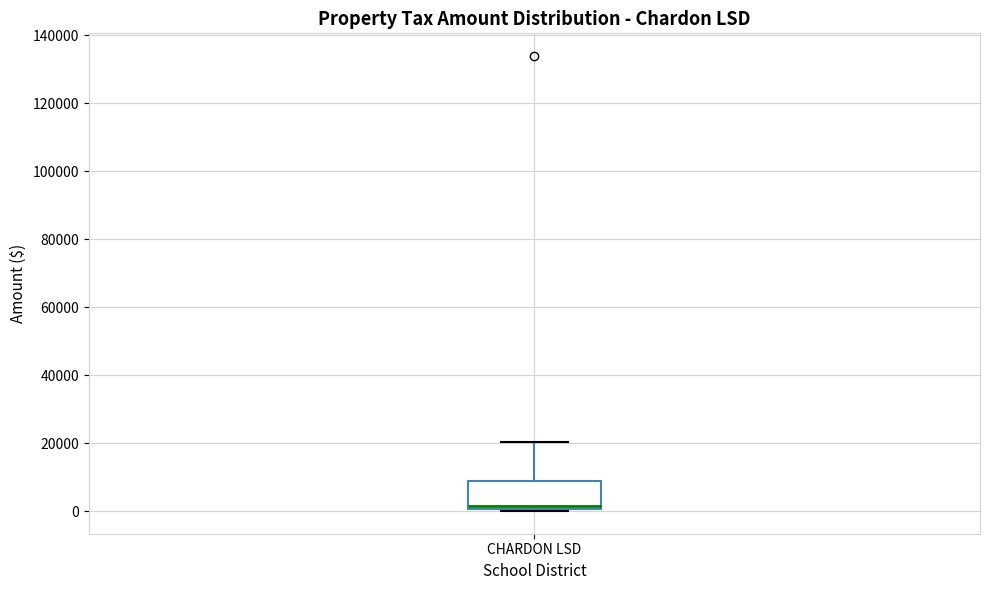

Read this box plot against the y-axis: the position of the median line, the range covered by the box, and the ends of both whiskers. The values are not printed on the chart, so give them approximately, as read against the axis.

median 2000, box 0 to 8000, whiskers 0 to 20000